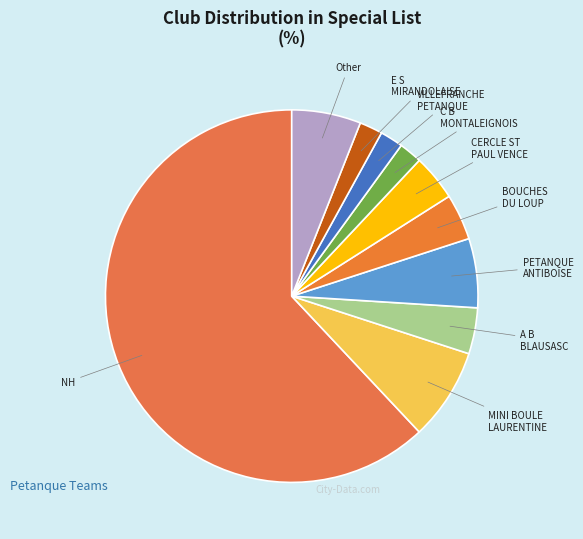

Is there any slice that represents more than half of the pie?

Yes